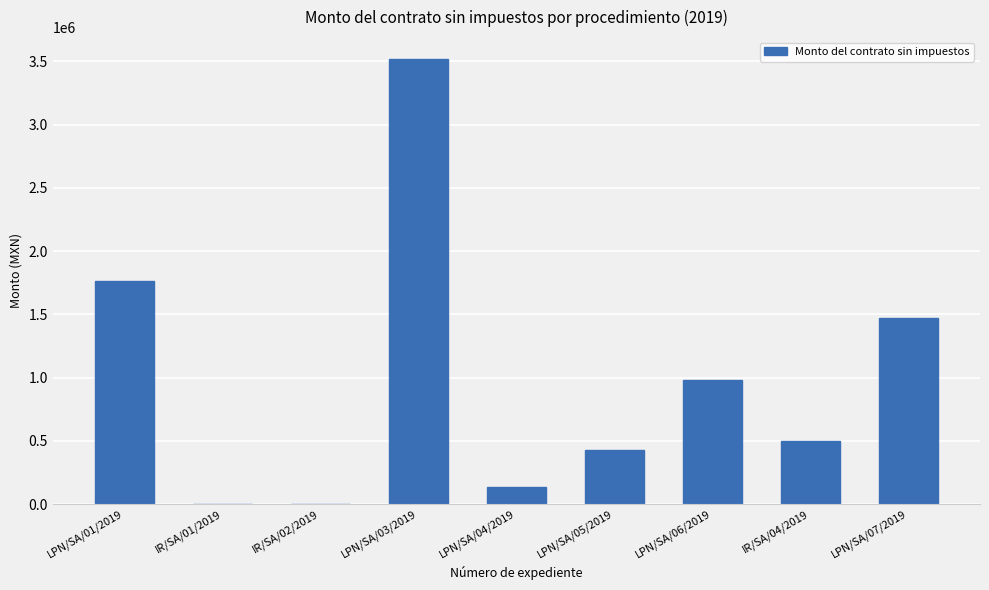

Reading right to left, list all the values displayed in this chart.

LPN/SA/07/2019=1472062.2	IR/SA/04/2019=496952.4	LPN/SA/06/2019=977160.8	LPN/SA/05/2019=430107.4	LPN/SA/04/2019=137200.0	LPN/SA/03/2019=3516123.7	IR/SA/02/2019=0.0	IR/SA/01/2019=0.0	LPN/SA/01/2019=1761022.6